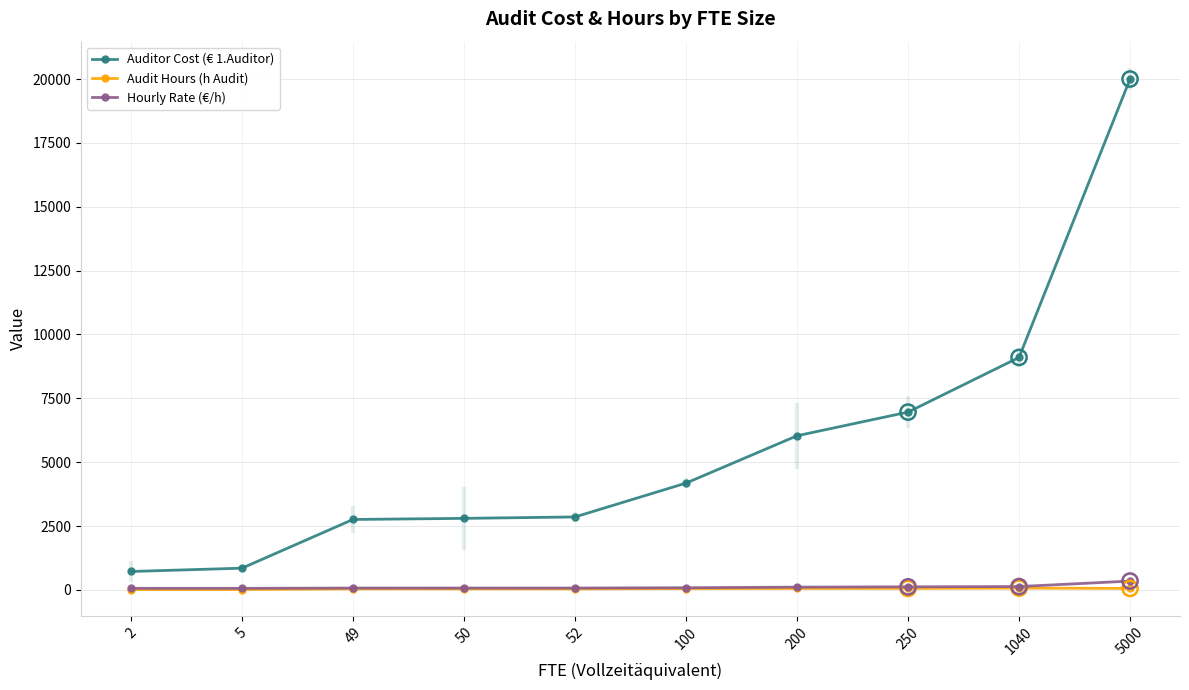

At how many categories does at least one series exceed 17368?

1